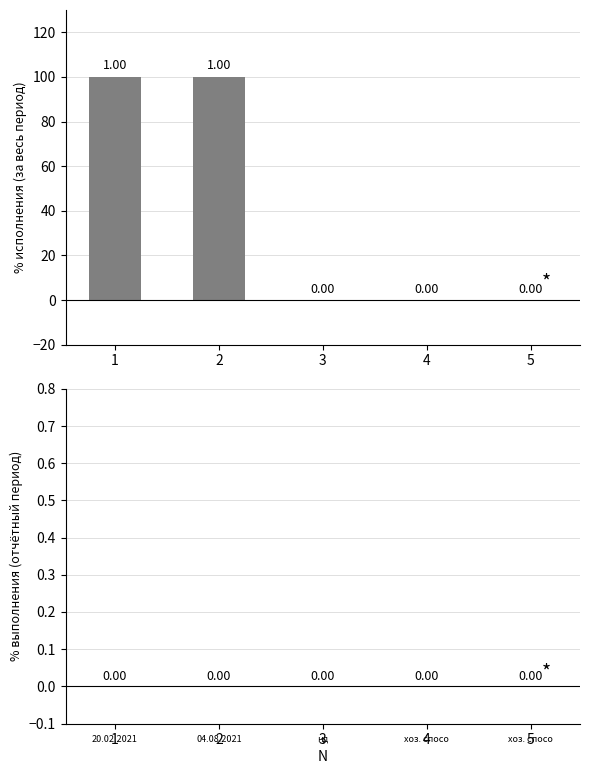

What is the sum of the values at 4 and 2?

100